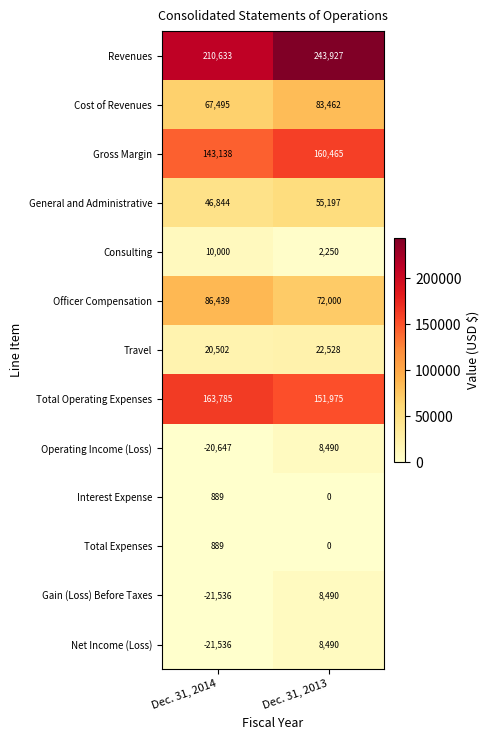

Where is Officer Compensation nearest to the value 79219?

Dec. 31, 2013